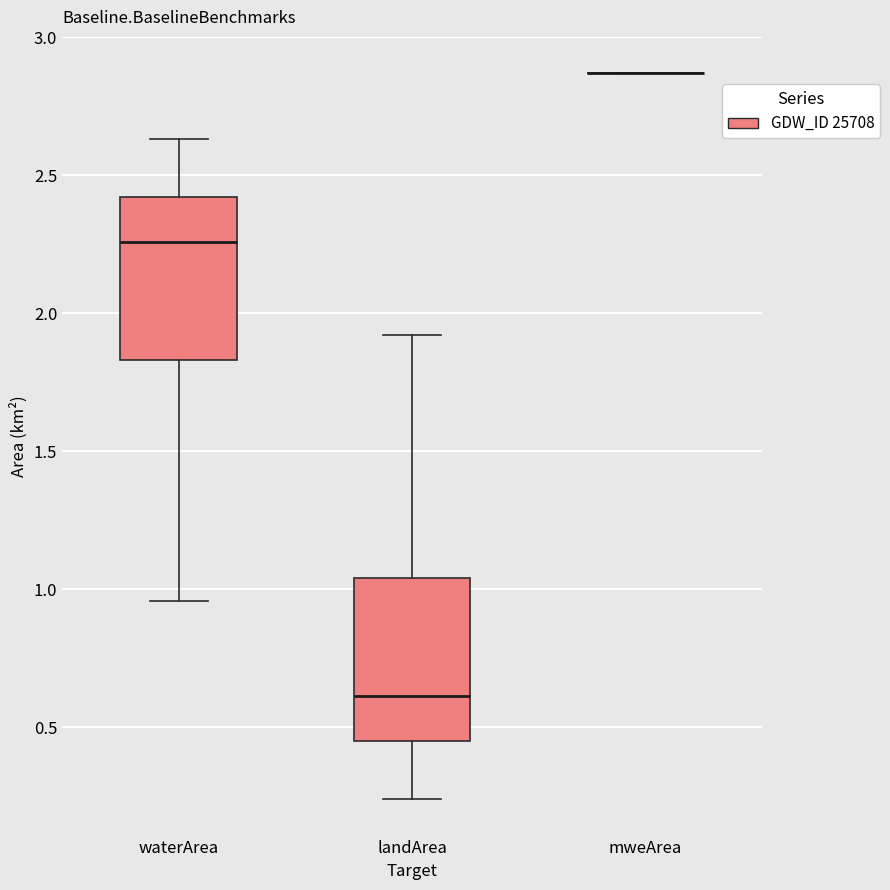

Reading left to right, read every box against the y-axis: the position of its median line, the range the box covers, and the ends of its whiskers. The values are not printed on the chart, so give them approximately, as read against the axis.

waterArea: median 2.25, box 1.85 to 2.40, whiskers 0.95 to 2.65
landArea: median 0.60, box 0.45 to 1.05, whiskers 0.25 to 1.90
mweArea: box collapsed to a line at 2.85, whiskers 2.85 to 2.85